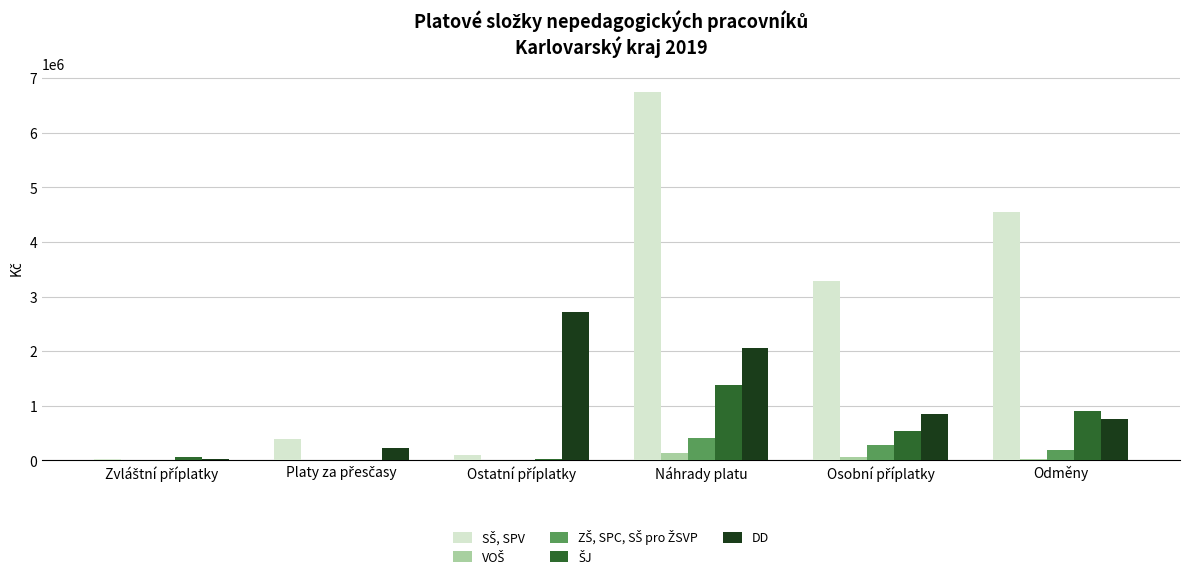

What is the greatest value displayed?

6747497